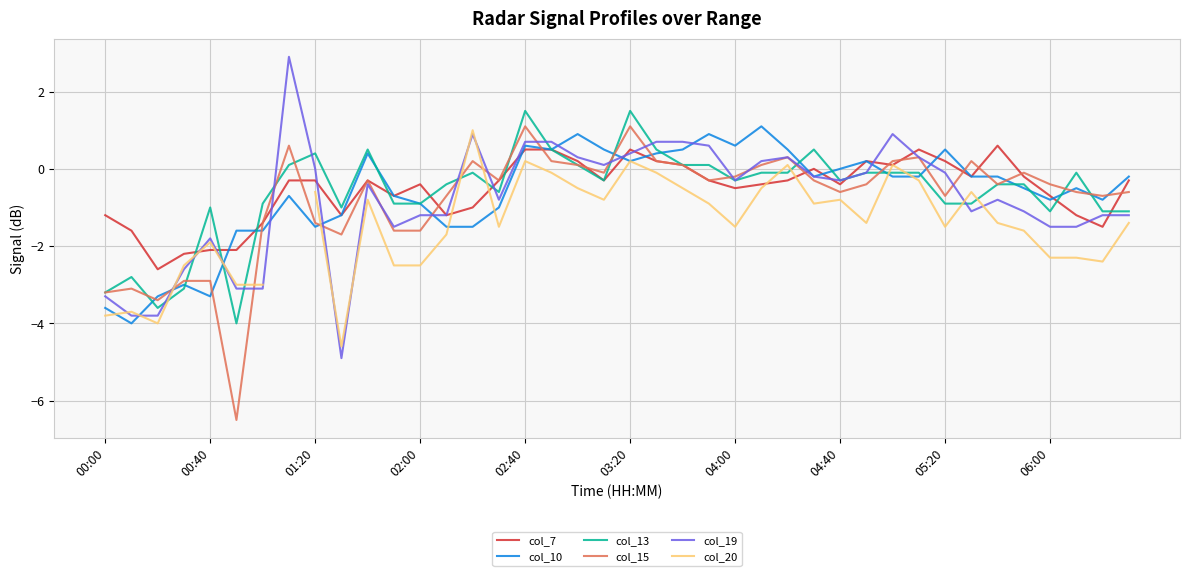

How many data points in col_10 are above 0?

14